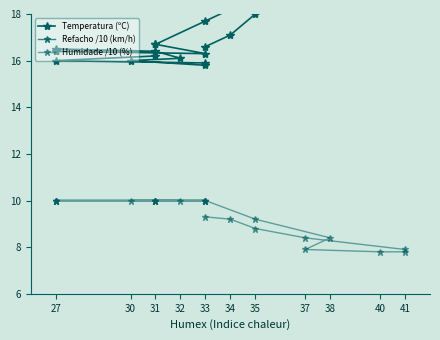

At which category is the sum across all series the highest?

37